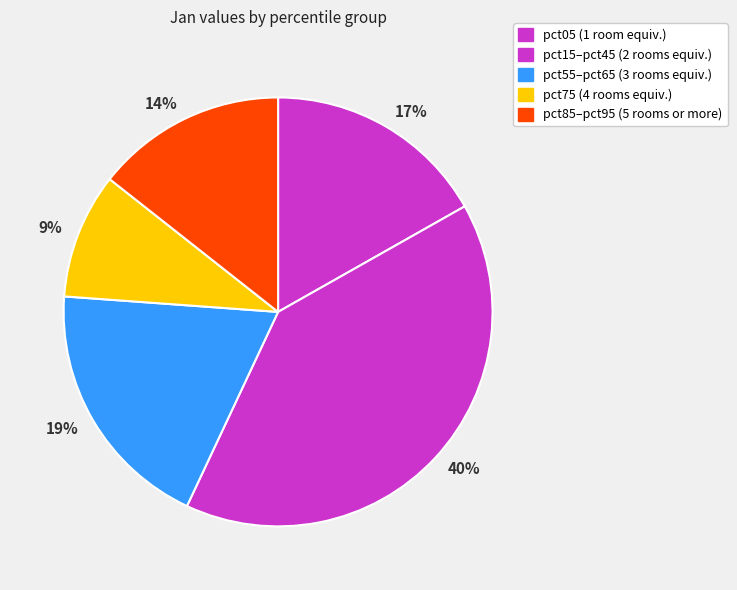

True or false: 19% accounts for 19% of the total.

True